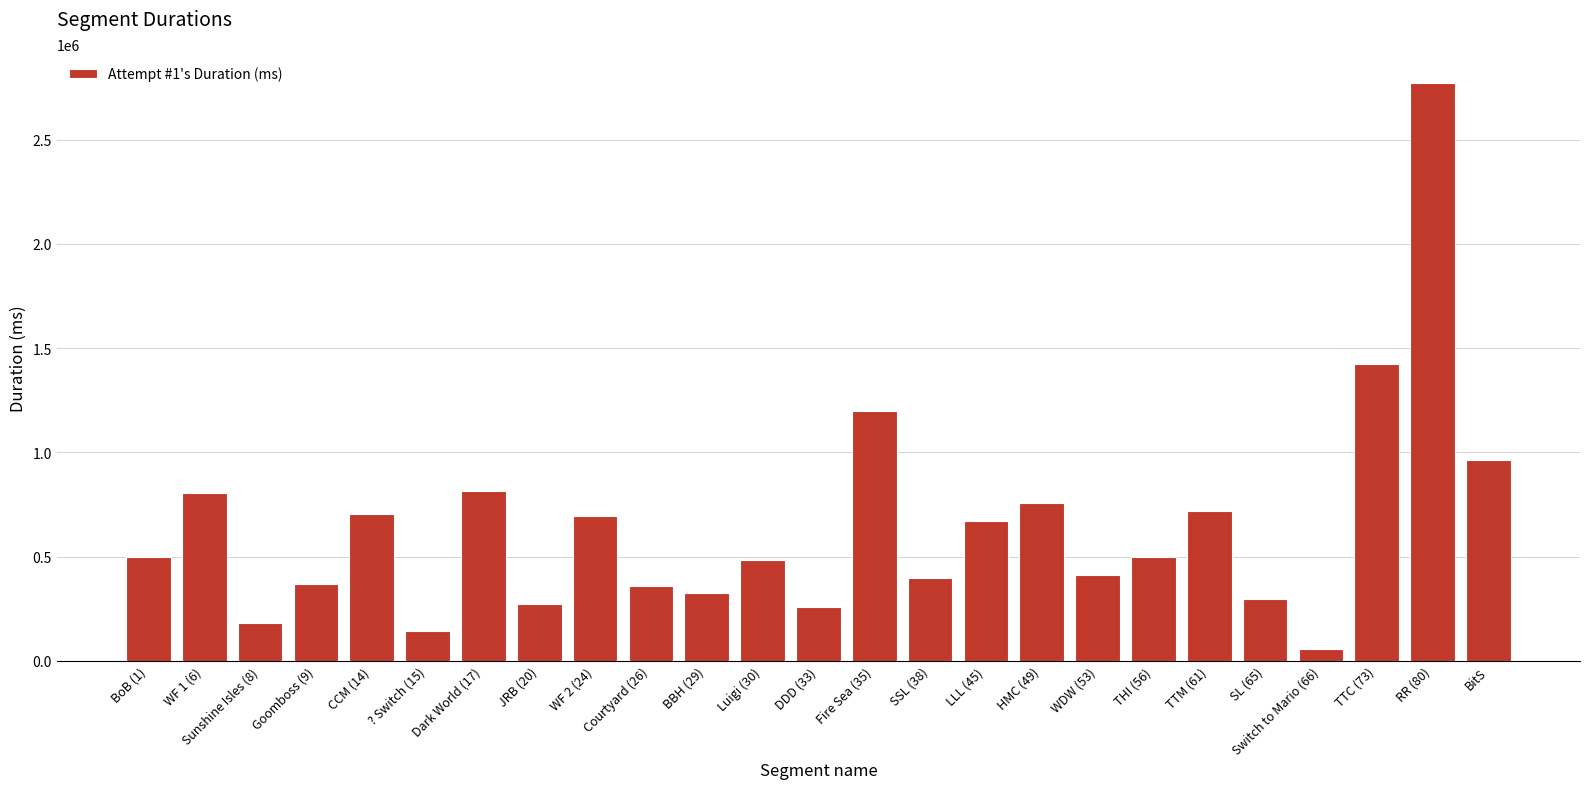

How many categories are shown in the chart?

25